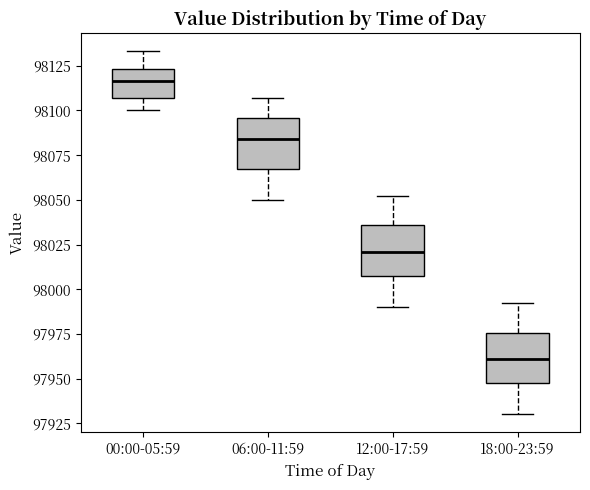

Where is the lower edge of the box for 06:00-11:59 on the y-axis? The values are not printed on the chart, so give them approximately, as read against the axis.

98065